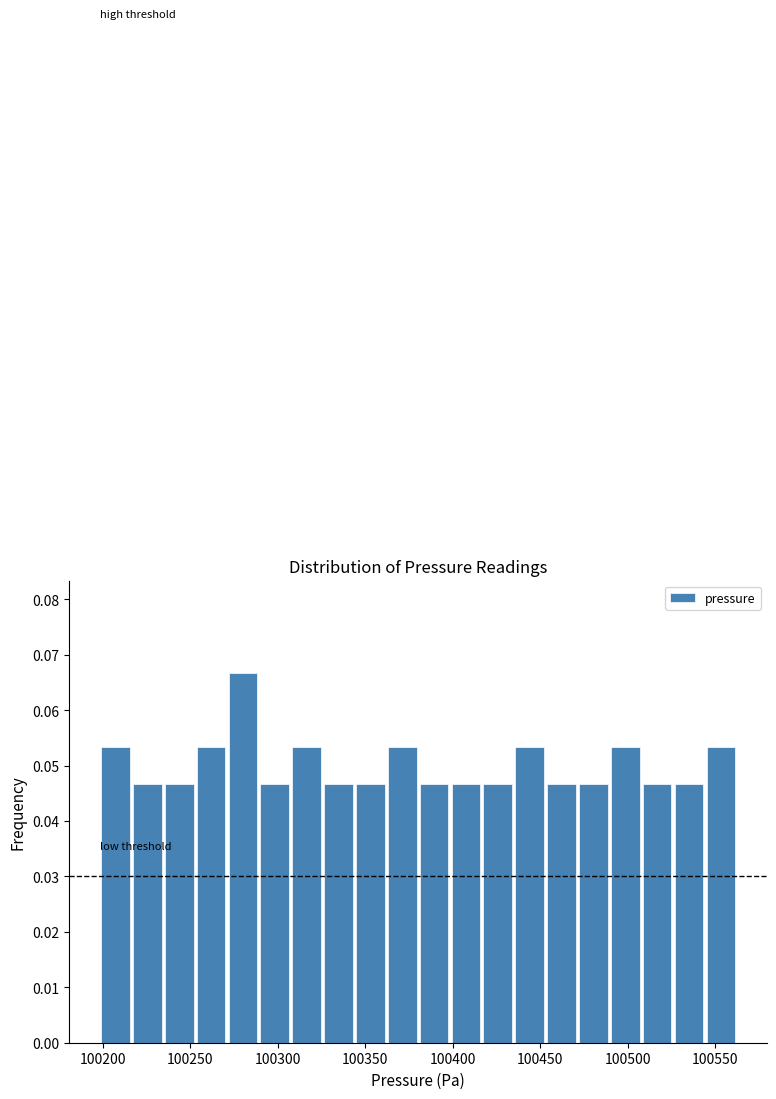

Around what value on the x-axis is the tallest bar? Give the approximate position of its centre, as read against the axis.

100280